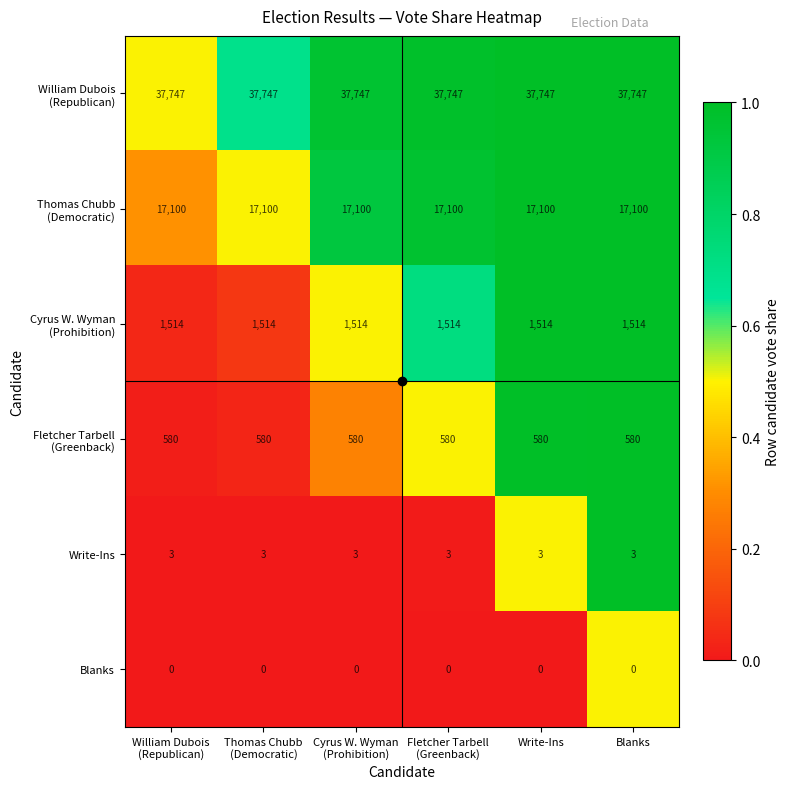

What is the spread (max minus min) of values at Blanks?

37747